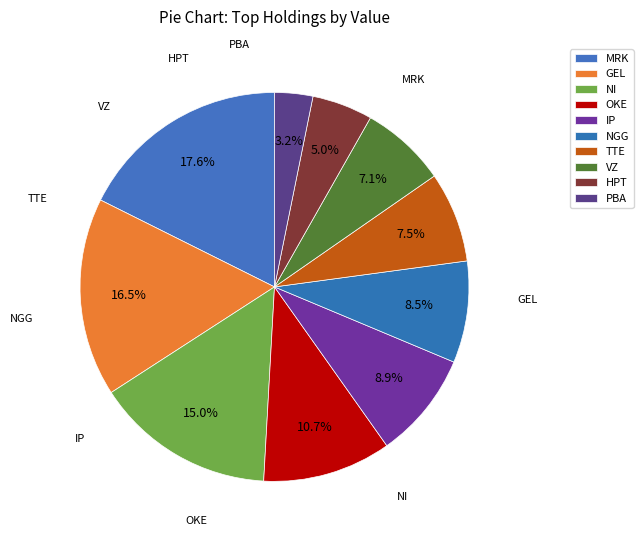

What is the change in value from TTE to HPT?

-14248000